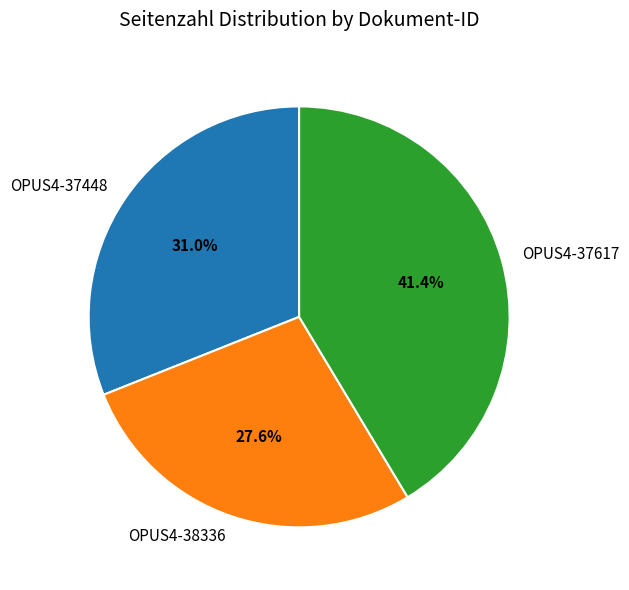

How many segments does this pie chart have?

3